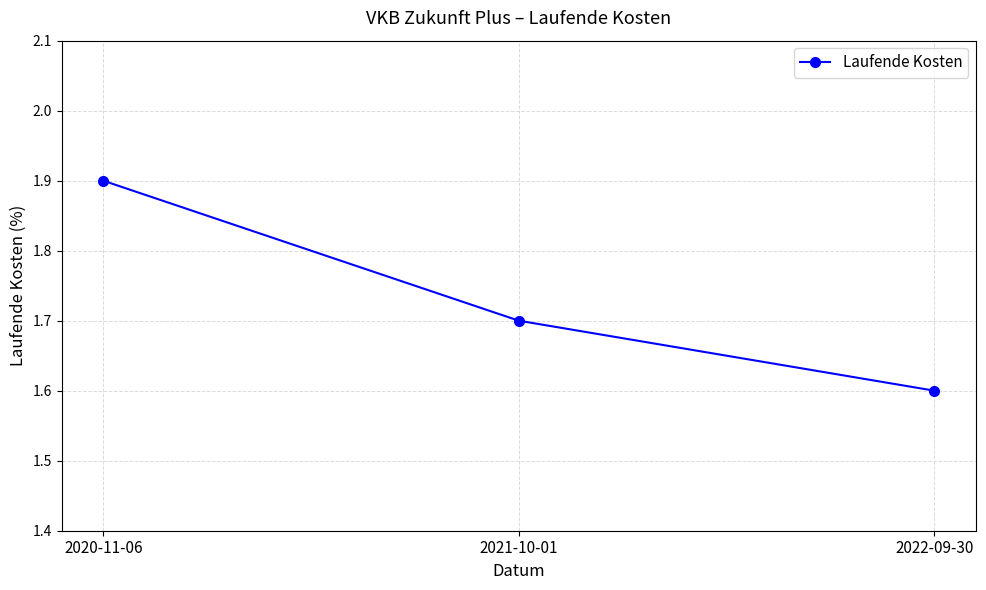

What is the difference between the values at 2021-10-01 and 2022-09-30?

0.1